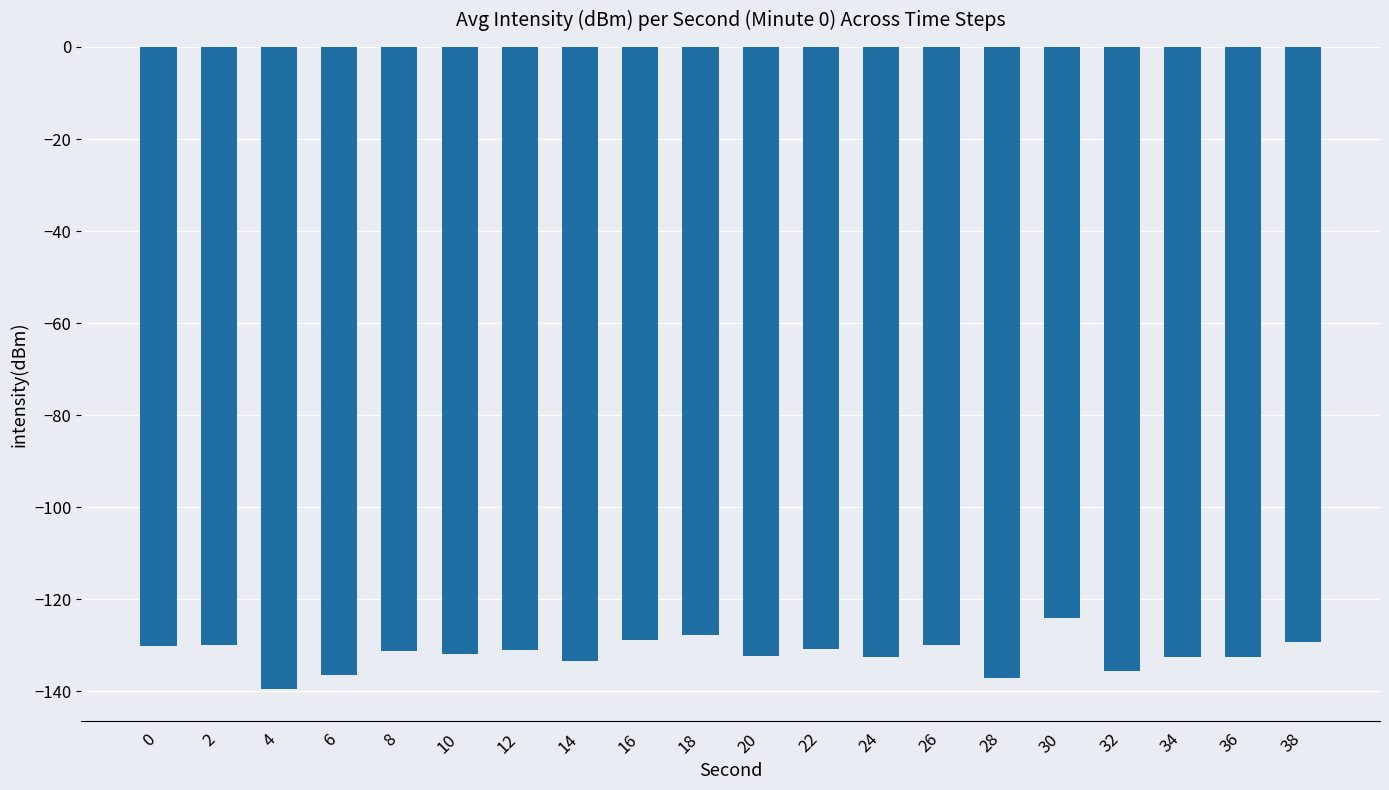

Read the value at 20.

-132.3